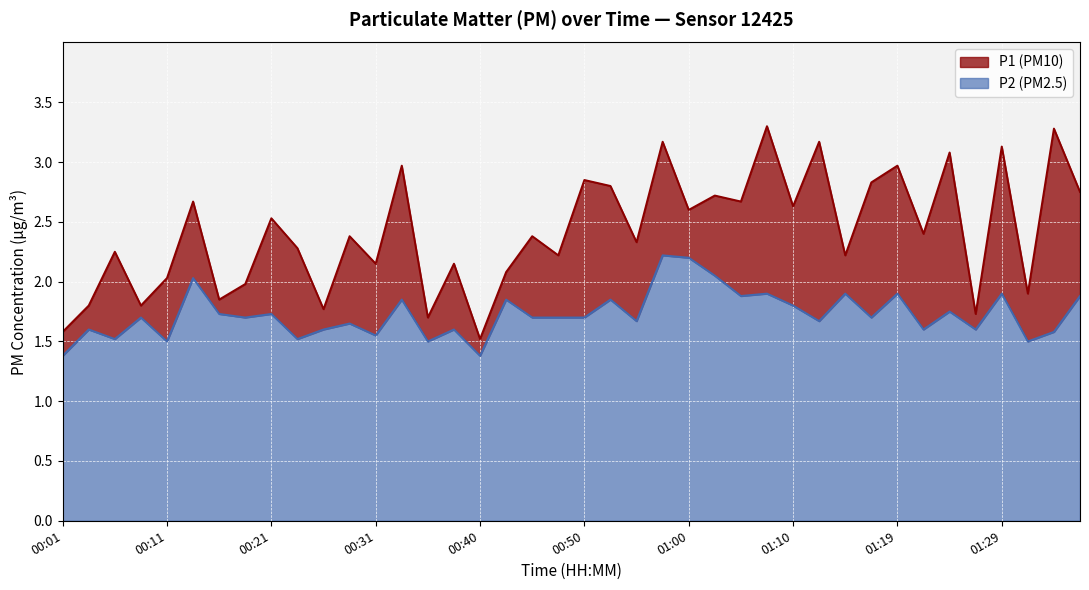

Count the number of data series in this chart.

2